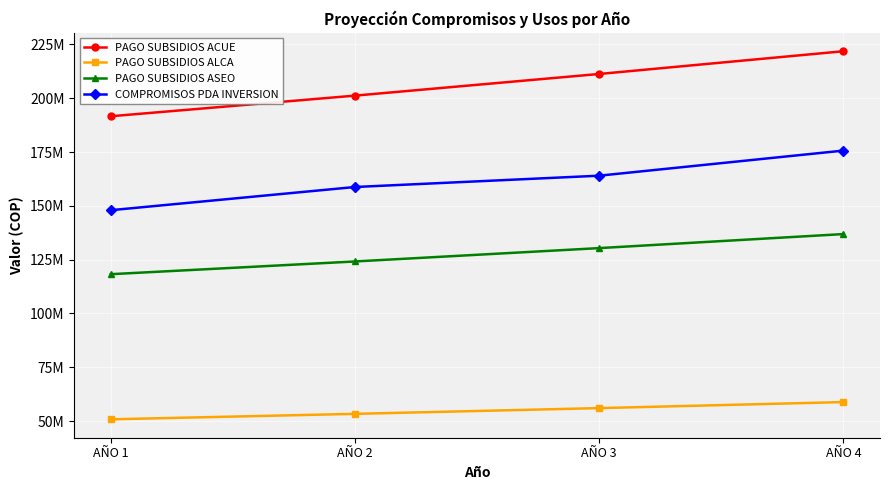

True or false: COMPROMISOS PDA INVERSION and PAGO SUBSIDIOS ACUE cross at least once.

False